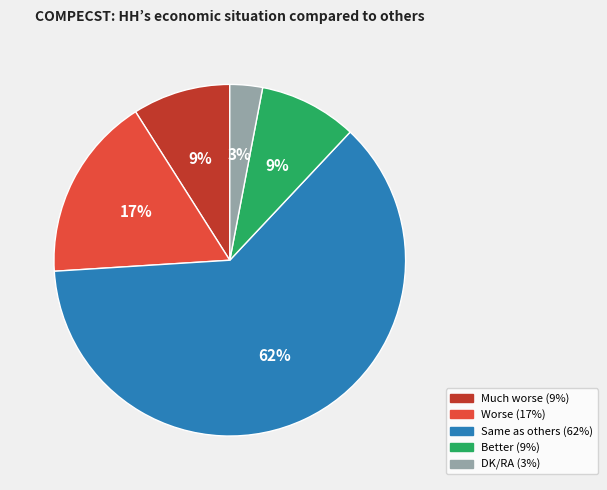

How many slices are in this pie chart?

5